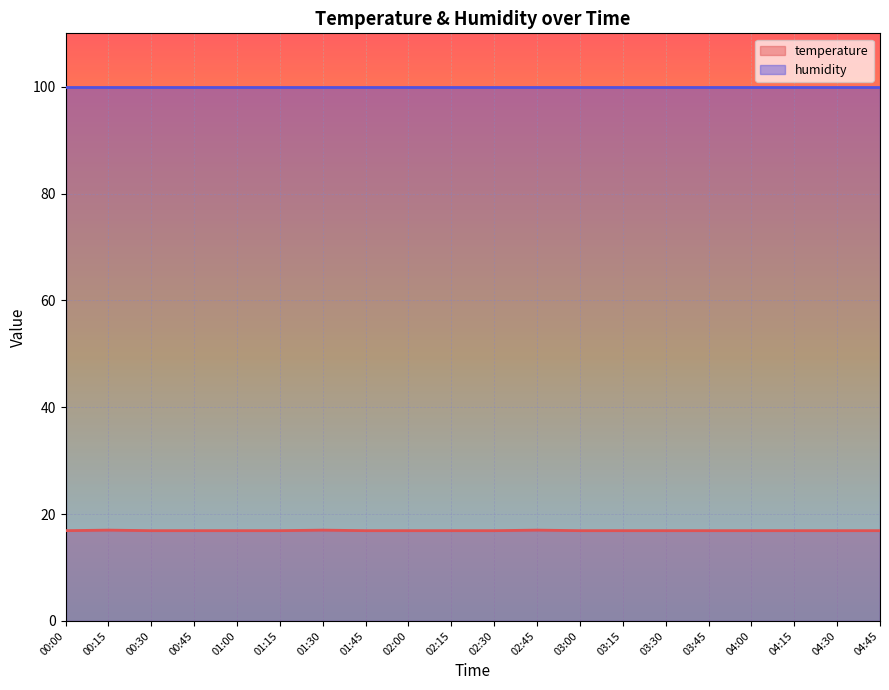

At which category does the chart reach its minimum across all series?

00:00